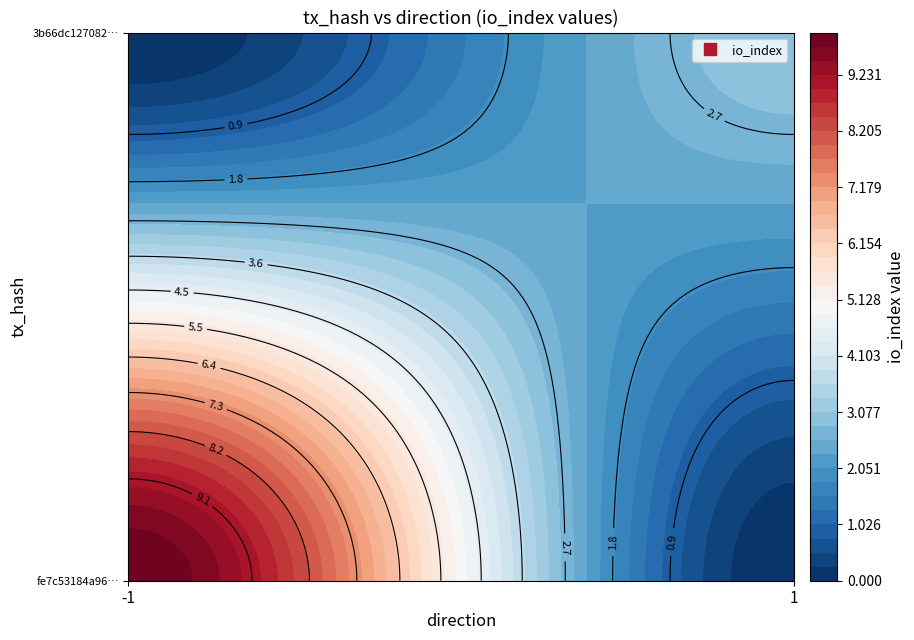

What is the sum of the 3b66dc127082a0d66399629813ca5409a7bd103 values at direction and io_index?

4